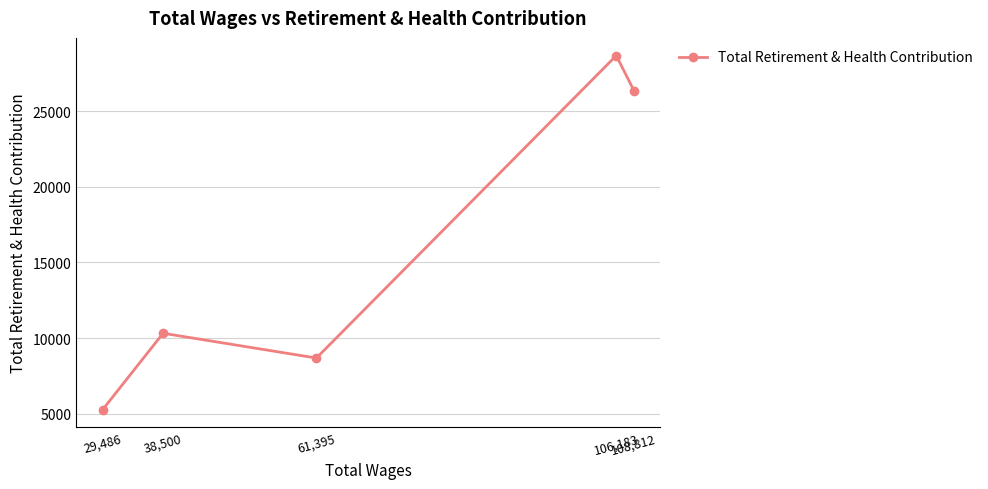

How many data points are above 10317?

2